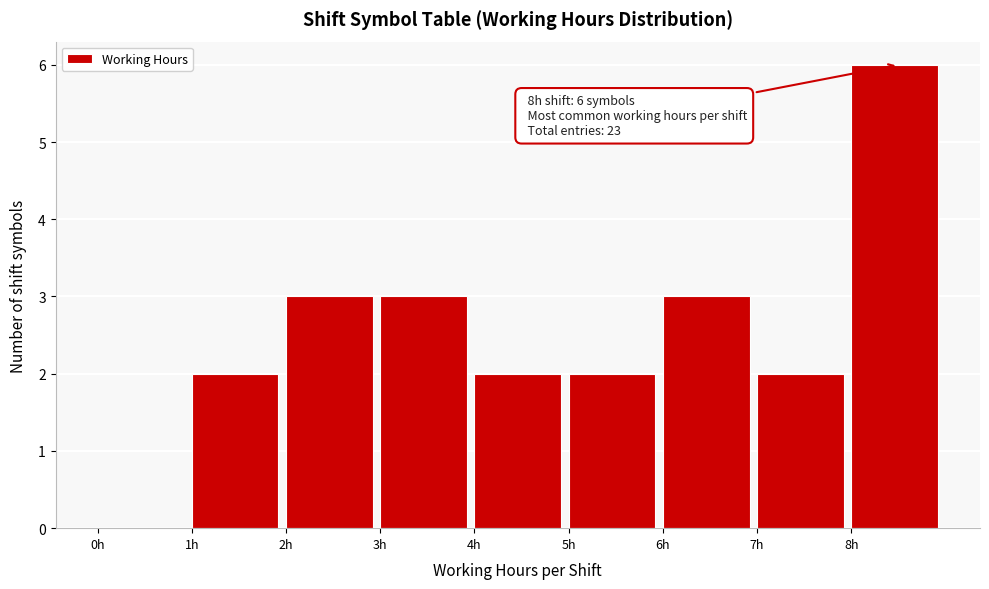

Over which range of the x-axis is the bar tallest?

8 to 9